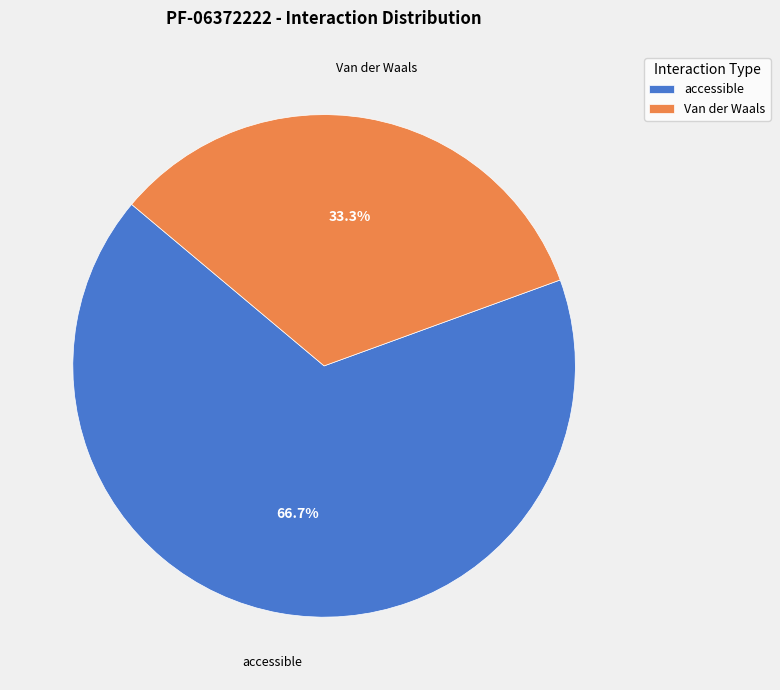

Approximately how many times larger is the value at Van der Waals compared to accessible?

0.5